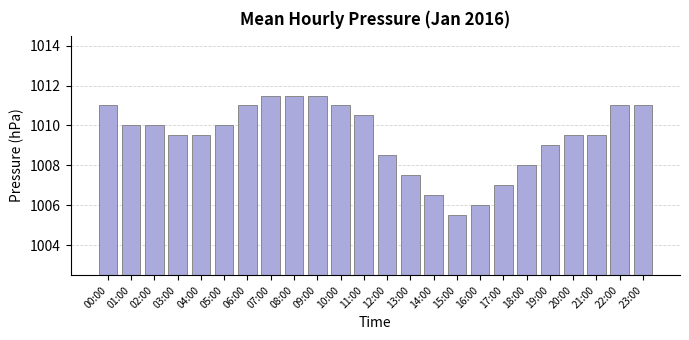

Between 03:00 and 08:00, which is larger?

08:00